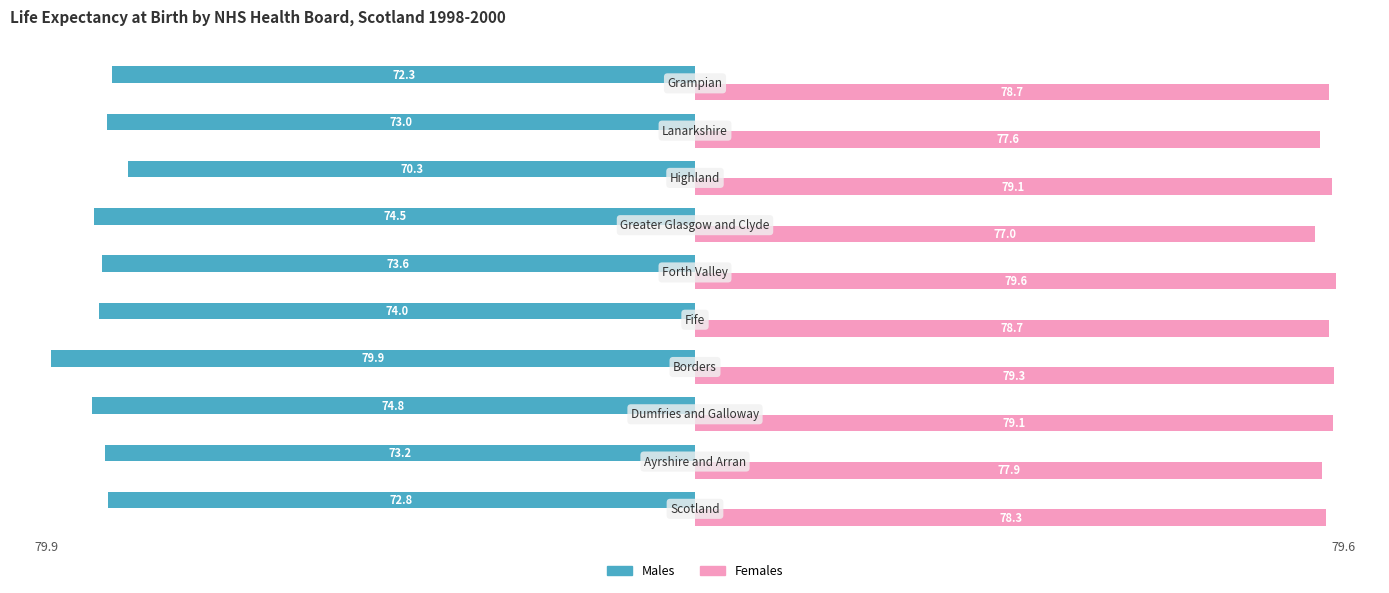

Rank the series by their average value, from highest to lowest.

Females, Males